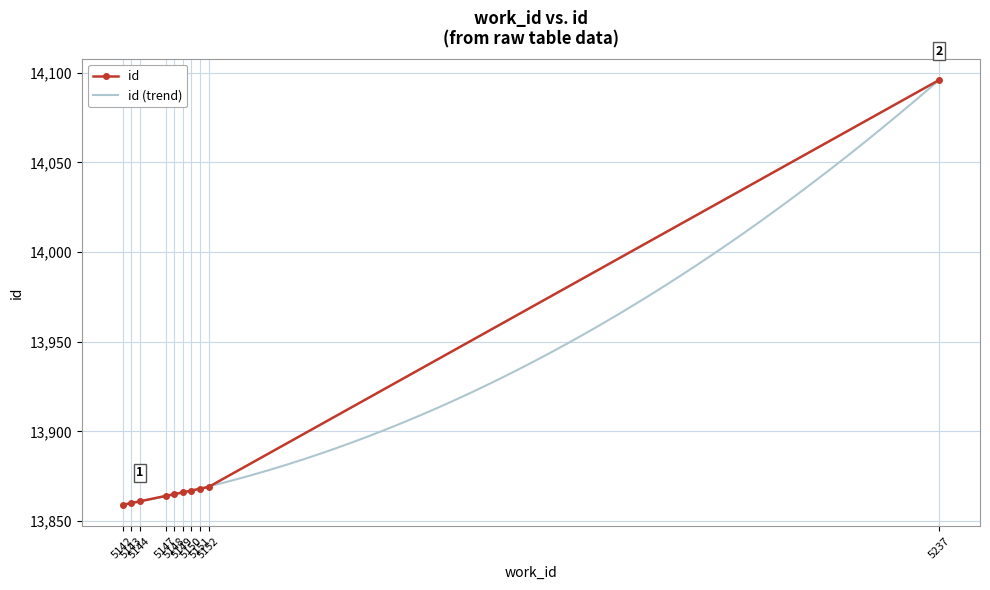

Reading left to right, transcribe all the data shown in this chart.

5142=13859	5143=13860	5144=13861	5147=13864	5148=13865	5149=13866	5150=13867	5151=13868	5152=13869	5237=14096